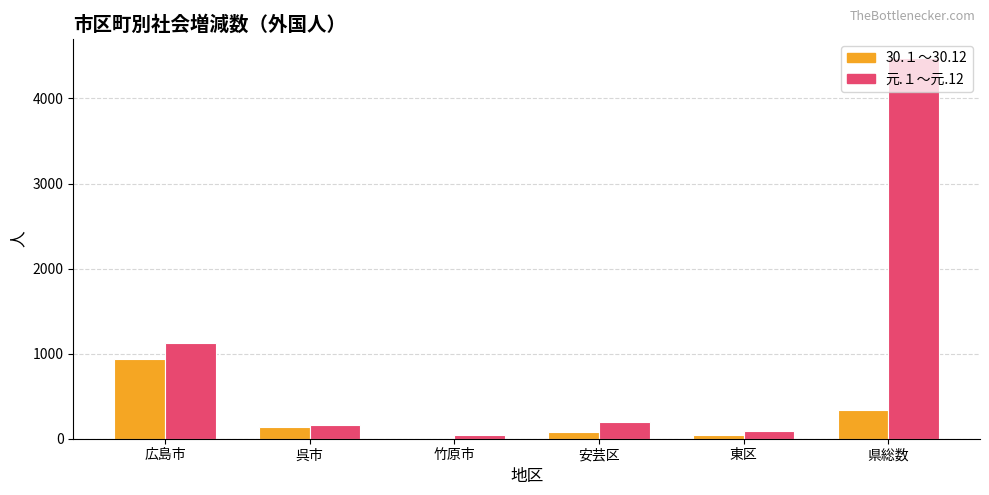

What are all the series names shown in the legend?

30.１～30.12, 元.１～元.12